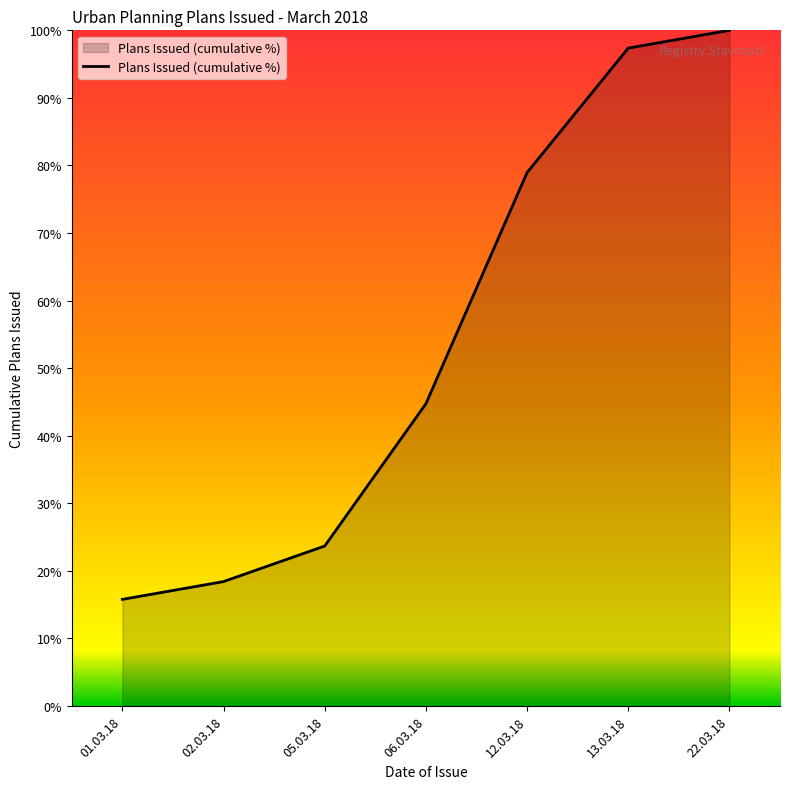

Which has a higher value, 05.03.18 or 13.03.18?

13.03.18